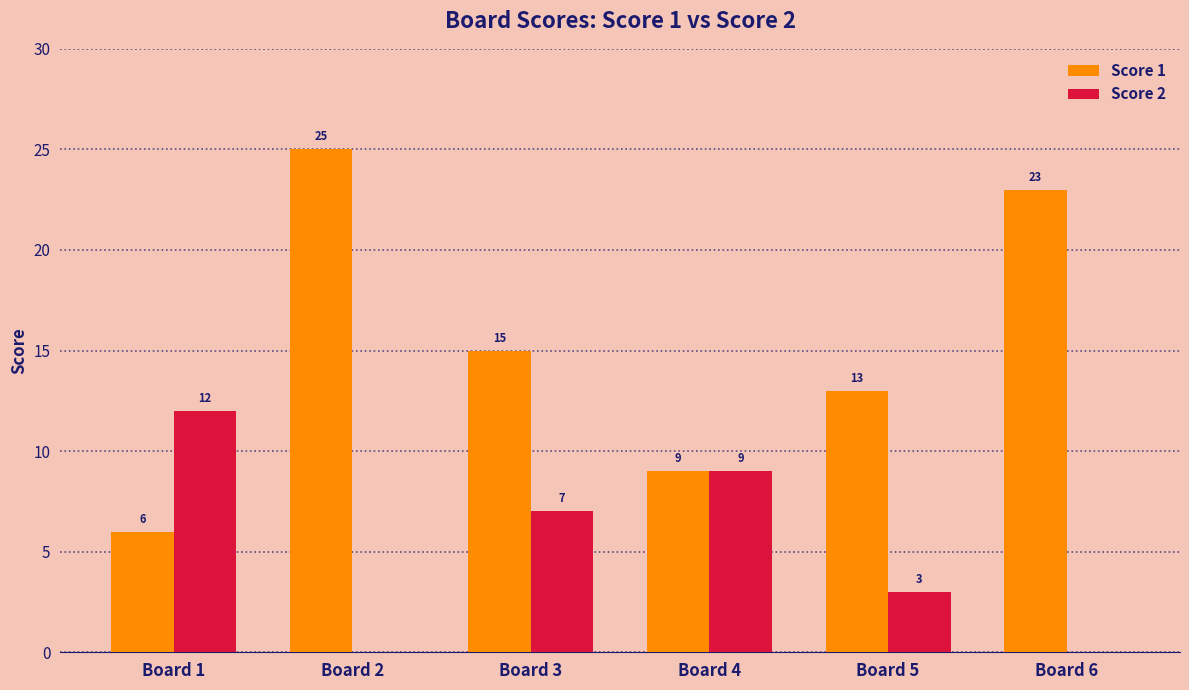

What is the sum of all Score 1 values?

91